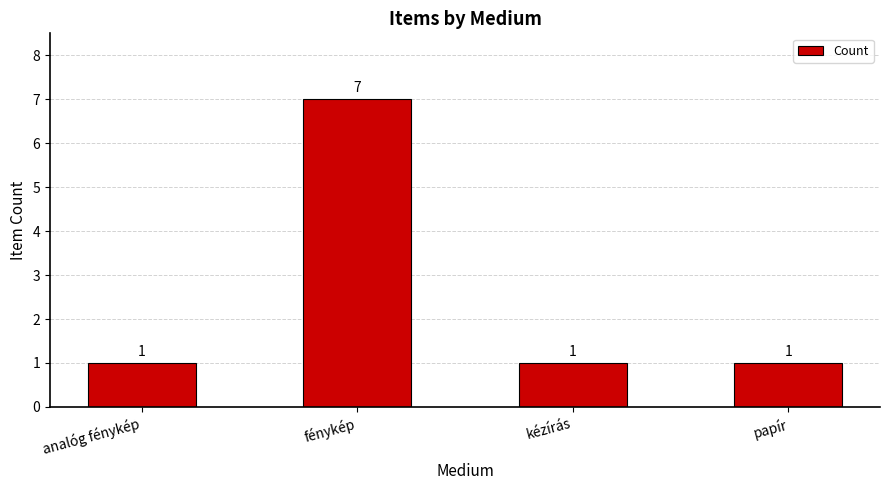

True or false: the data shows 2 at kézírás.

False